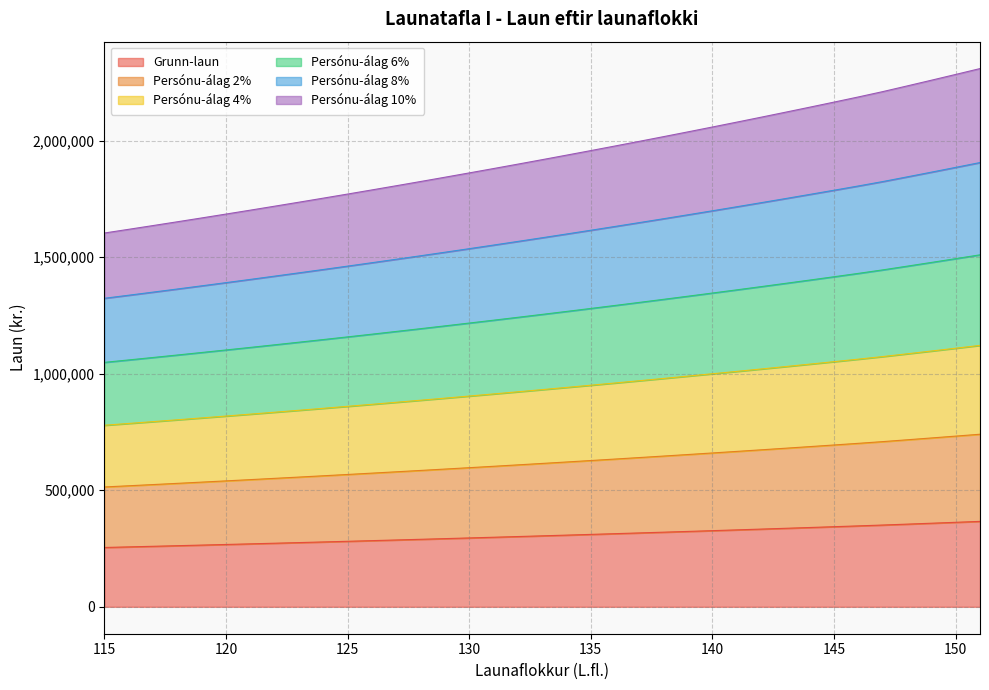

Where does the Persónu-álag 2% series first go above 615106?

134